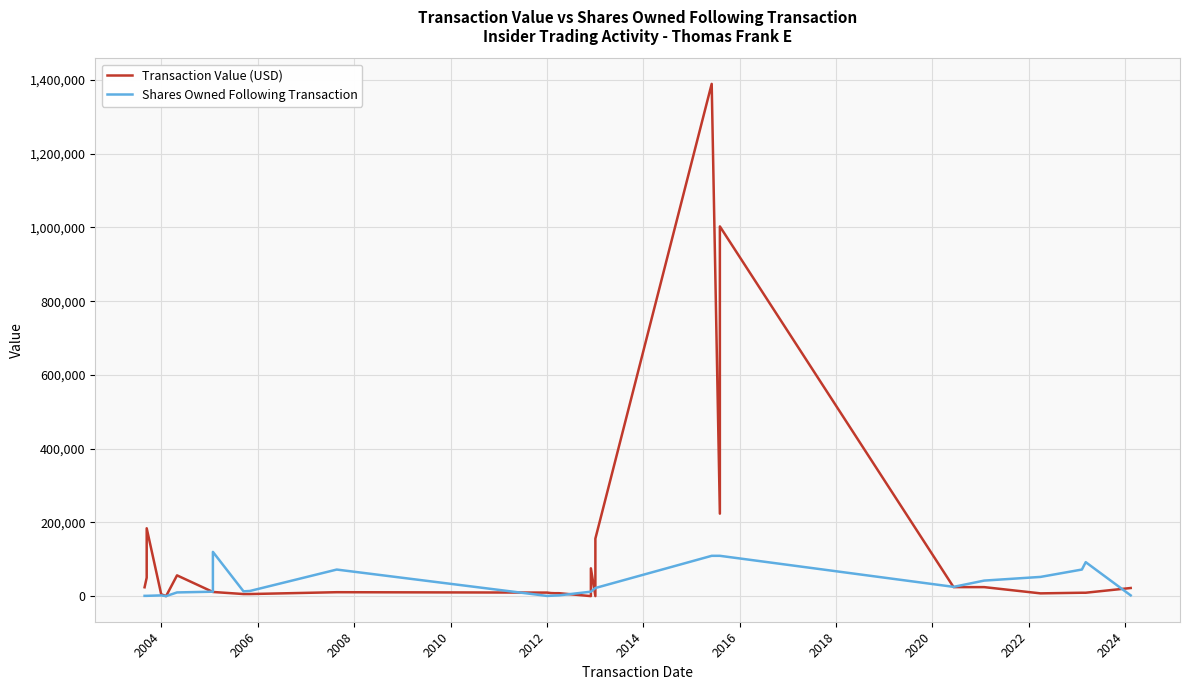

How many times do Shares Owned Following Transaction and Transaction Value (USD) cross each other?

8